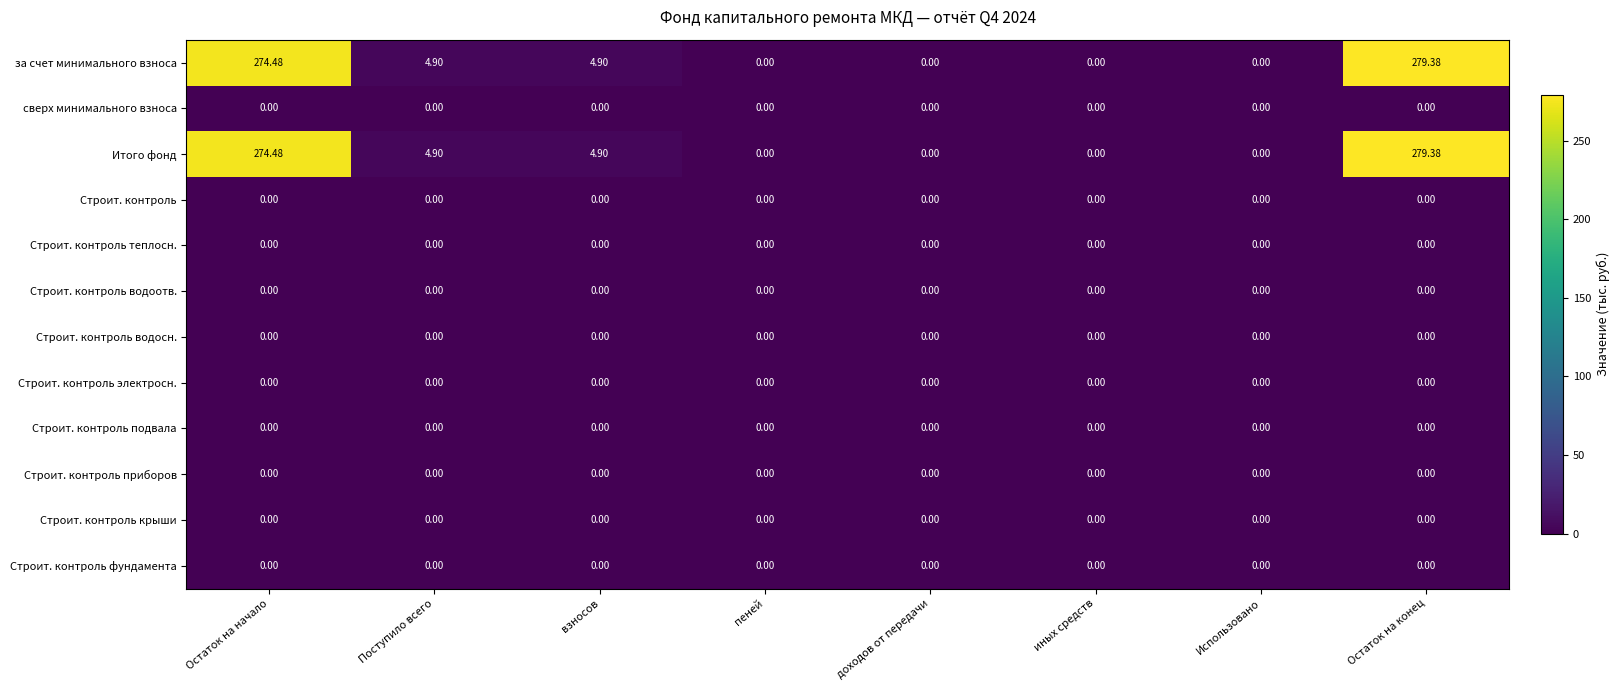

Where does the за счет минимального взноса series first go above 4?

Остаток на начало